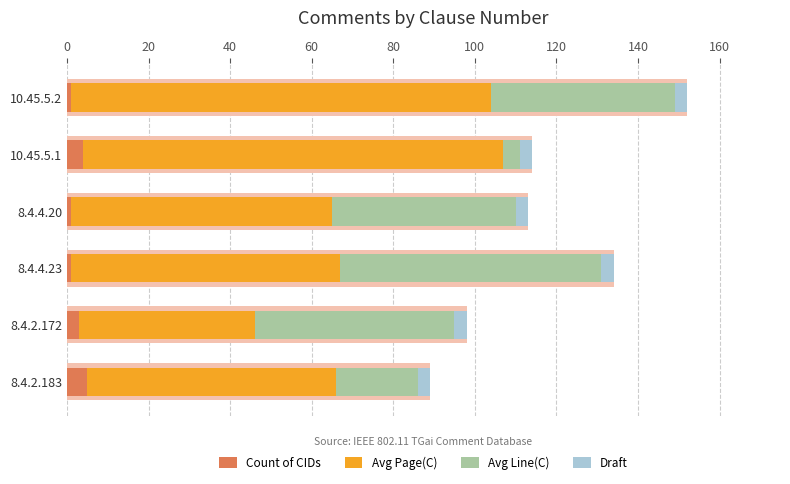

What is the average value of the Avg Line(C) series?

37.8